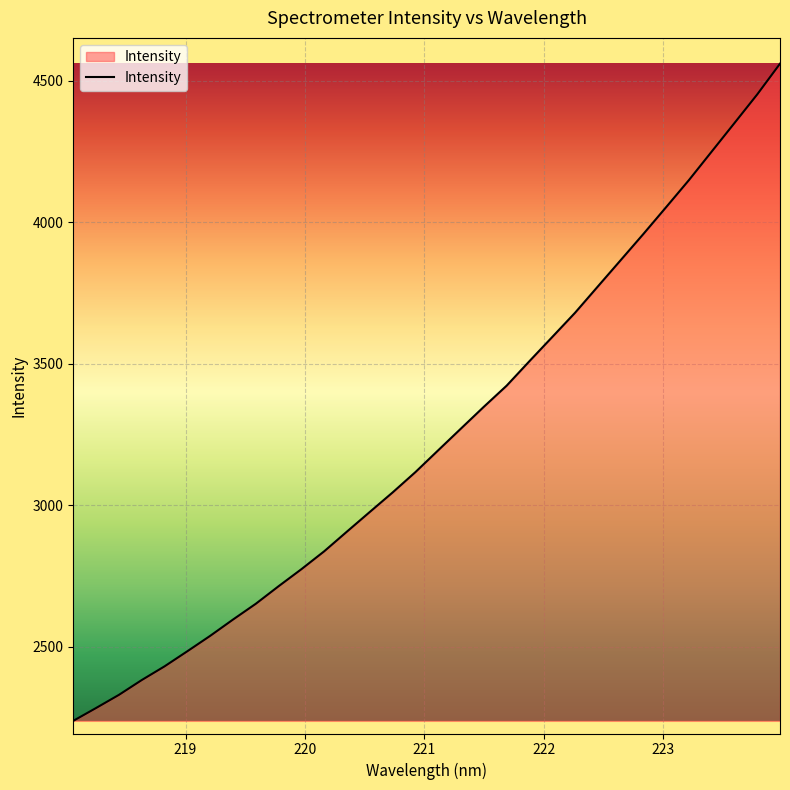

What is the greatest value displayed?

4560.9